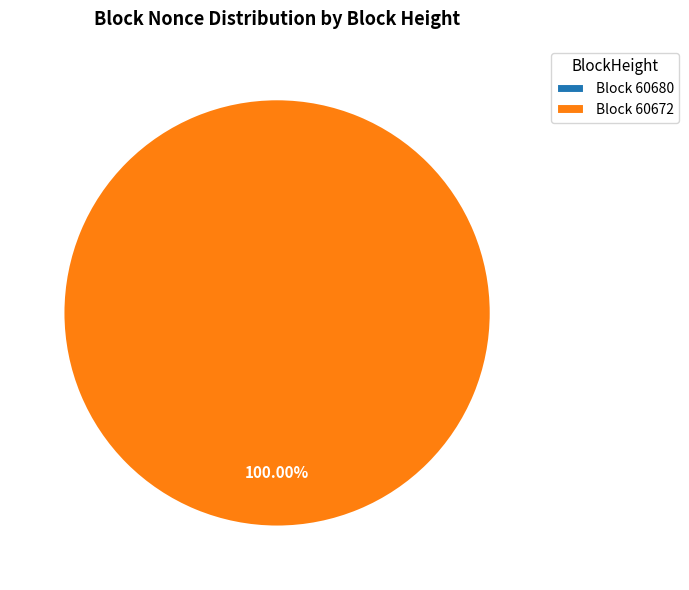

Rank the categories by value from highest to lowest.

60672, 60680